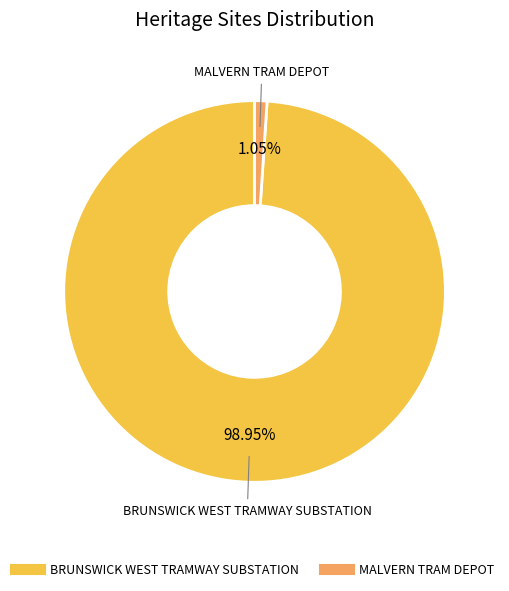

Does MALVERN TRAM DEPOT account for over 50% of the chart?

No